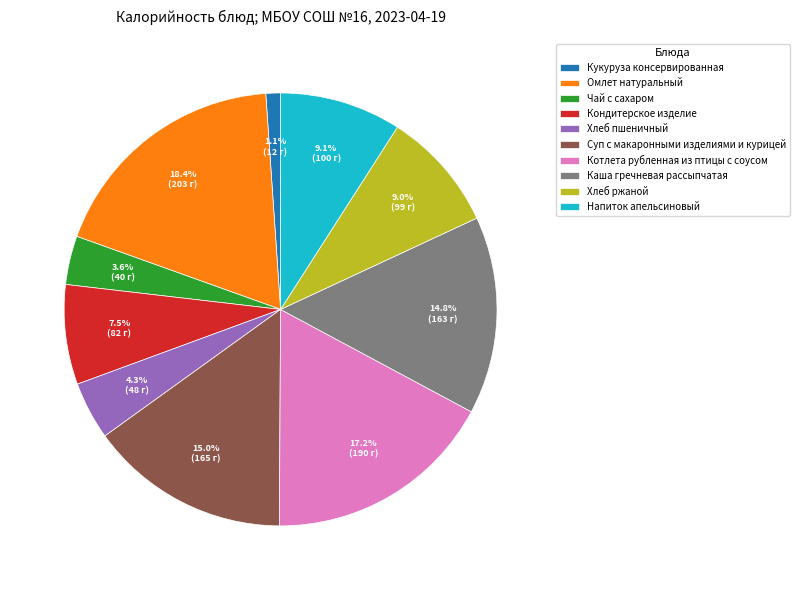

Count the number of slices in the pie.

10